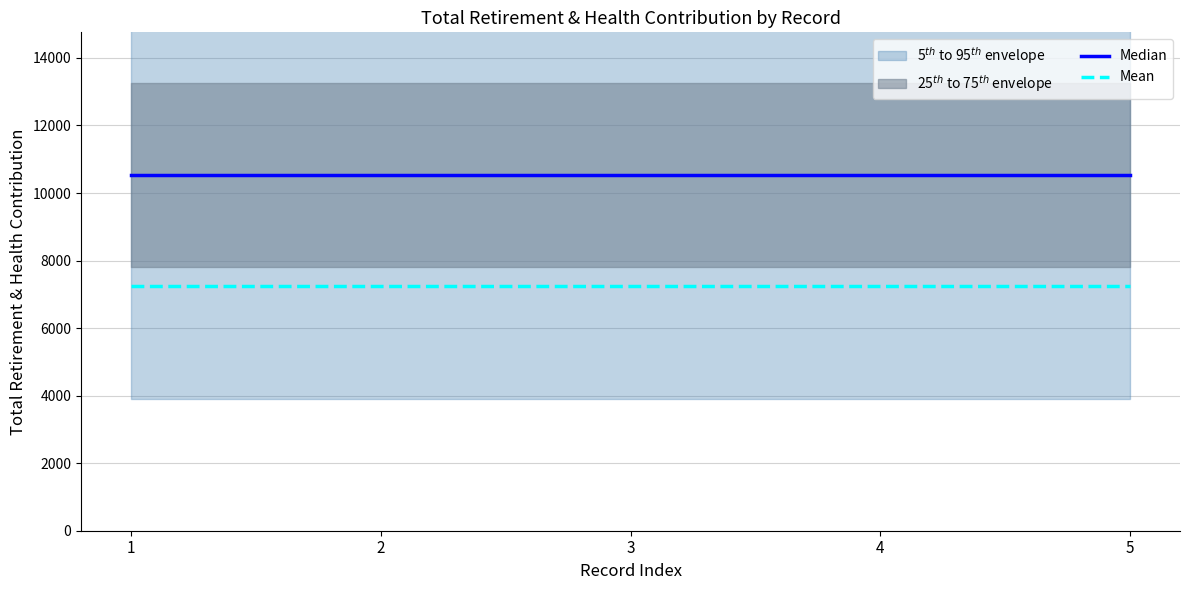

At how many categories does at least one series exceed 8446?

5